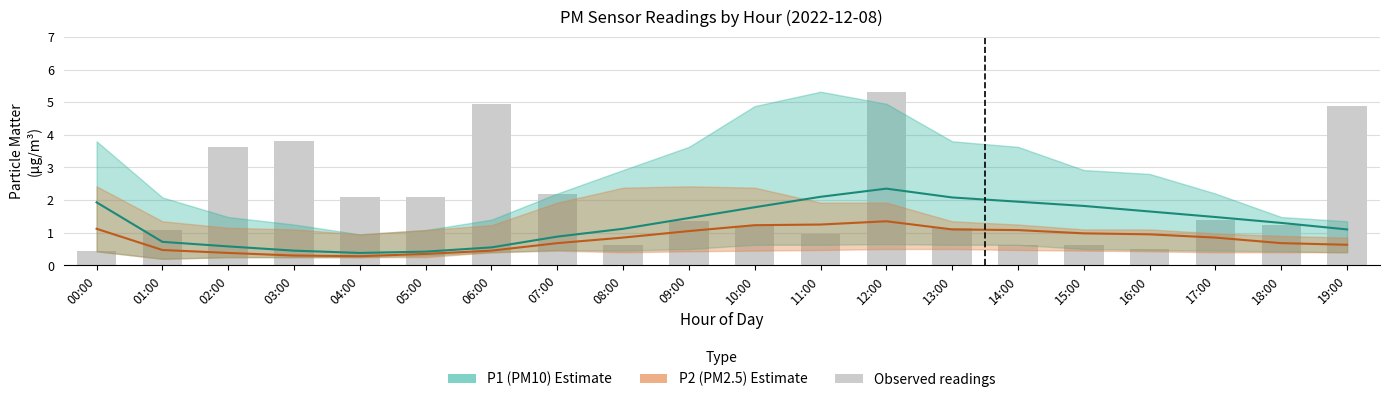

What is the label of the 15th bar from the right?

05:00